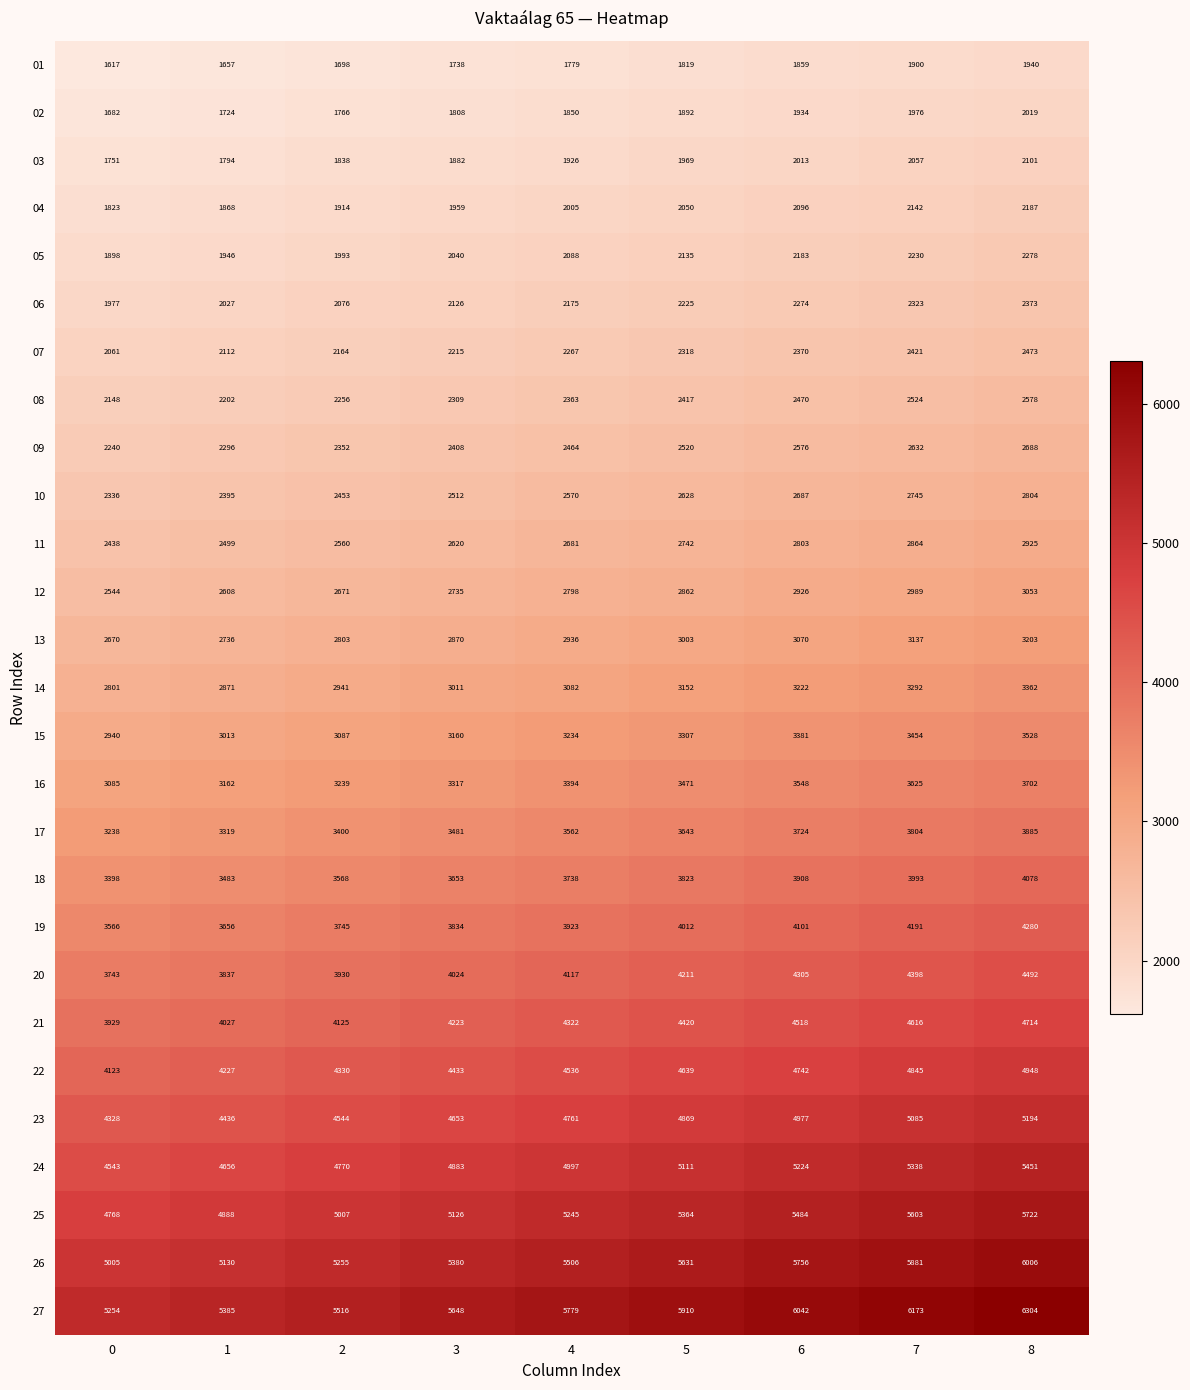

Is the value of 24 at 2 greater than the value of 27 at 7?

No